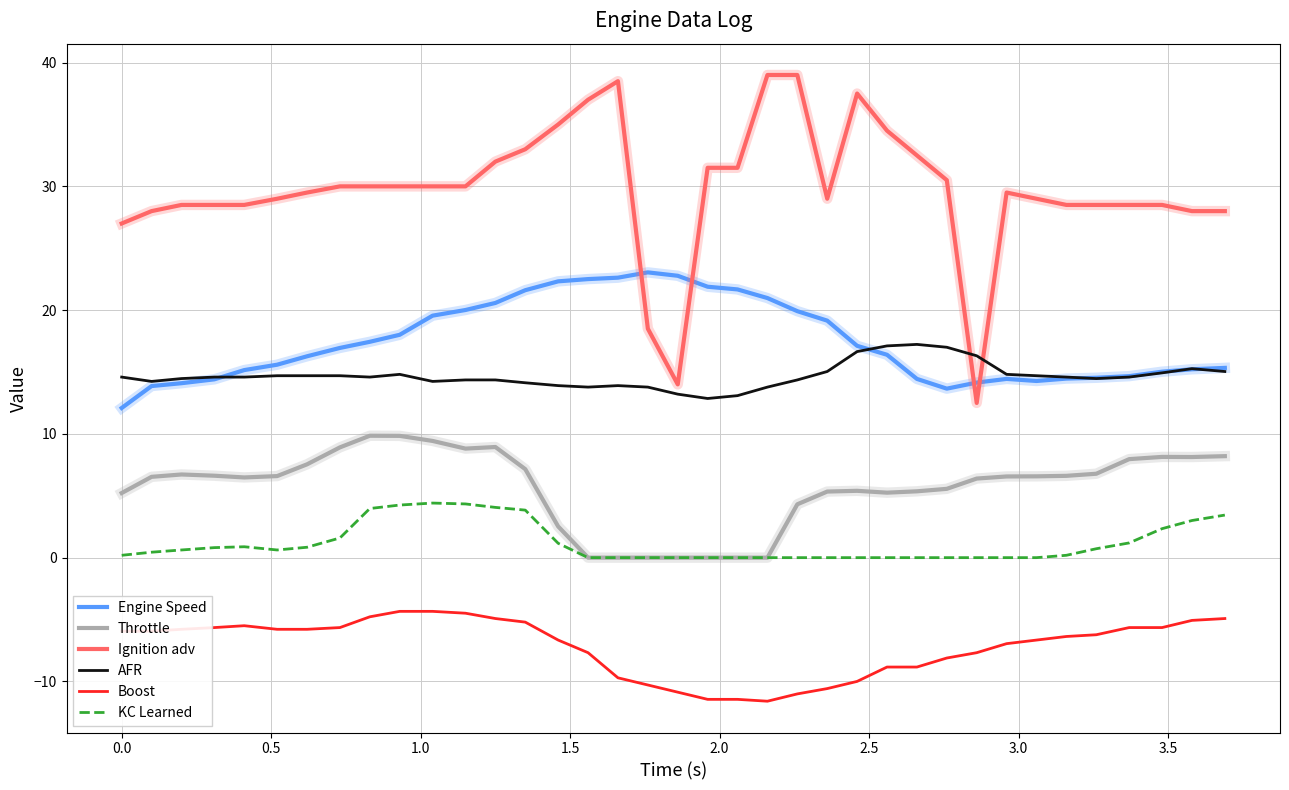

Which series has the widest spread of values?

Ignition adv